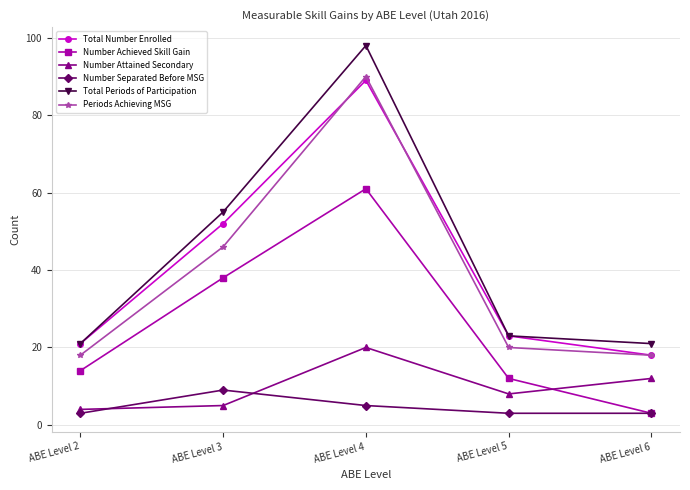

What are all the series names shown in the legend?

Total Number Enrolled, Number Achieved Skill Gain, Number Attained Secondary, Number Separated Before MSG, Total Periods of Participation, Periods Achieving MSG